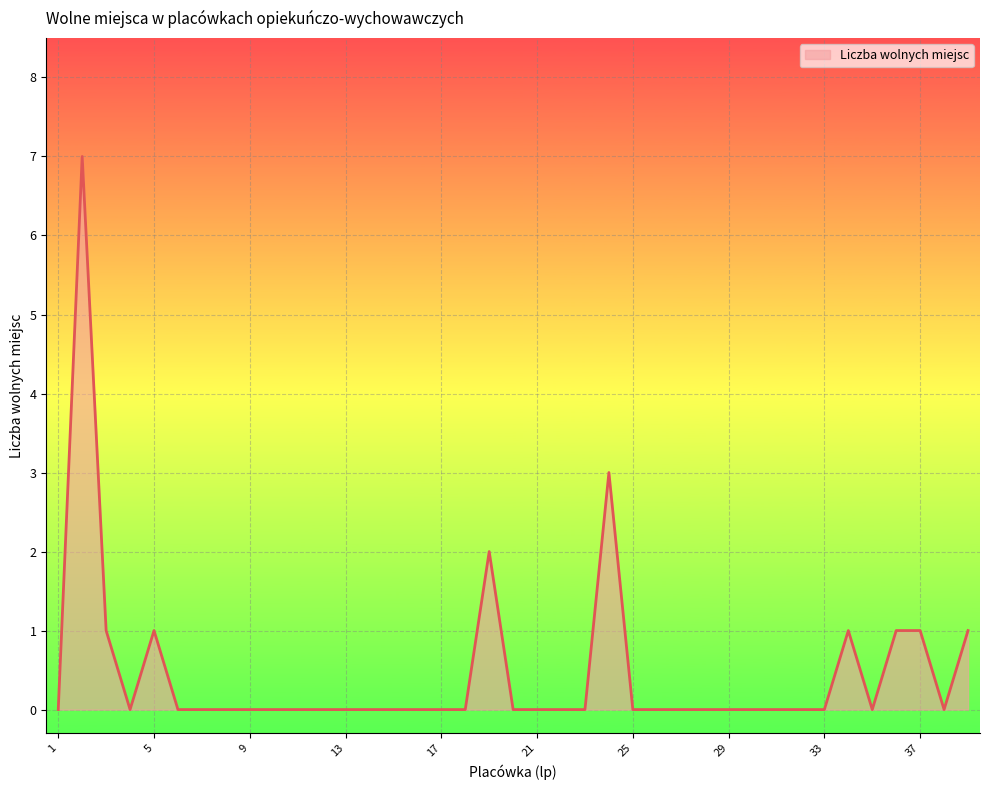

True or false: the data has more than 2 interior local peaks.

True